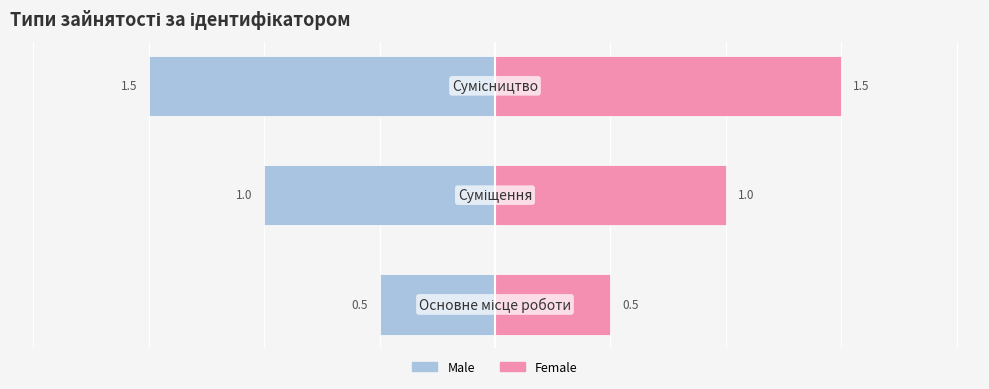

How many groups of bars are there?

3